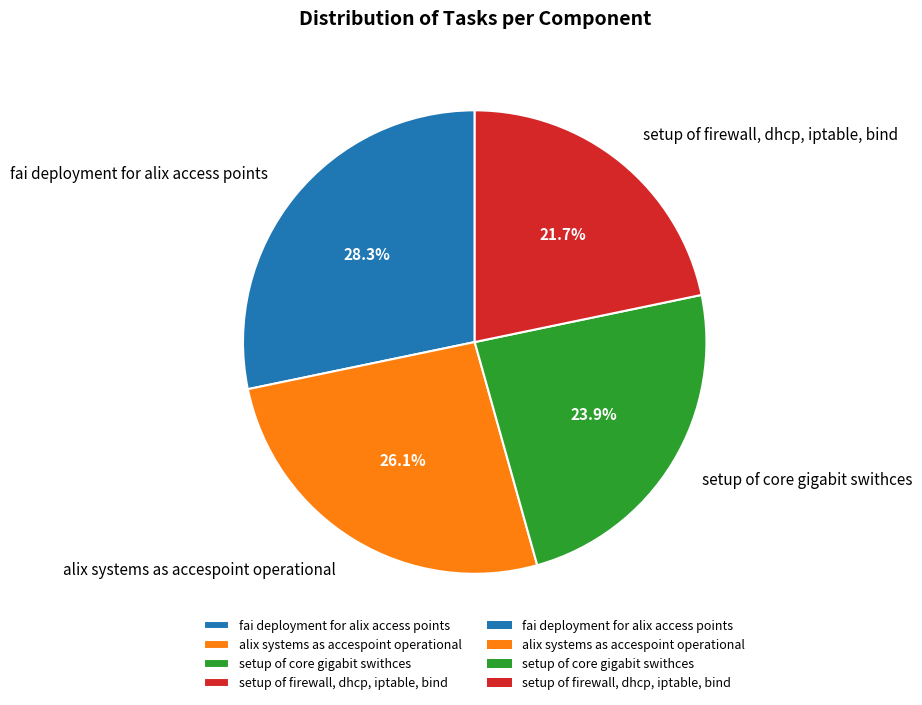

What percentage is NOT represented by fai deployment for alix access points?

71.7%